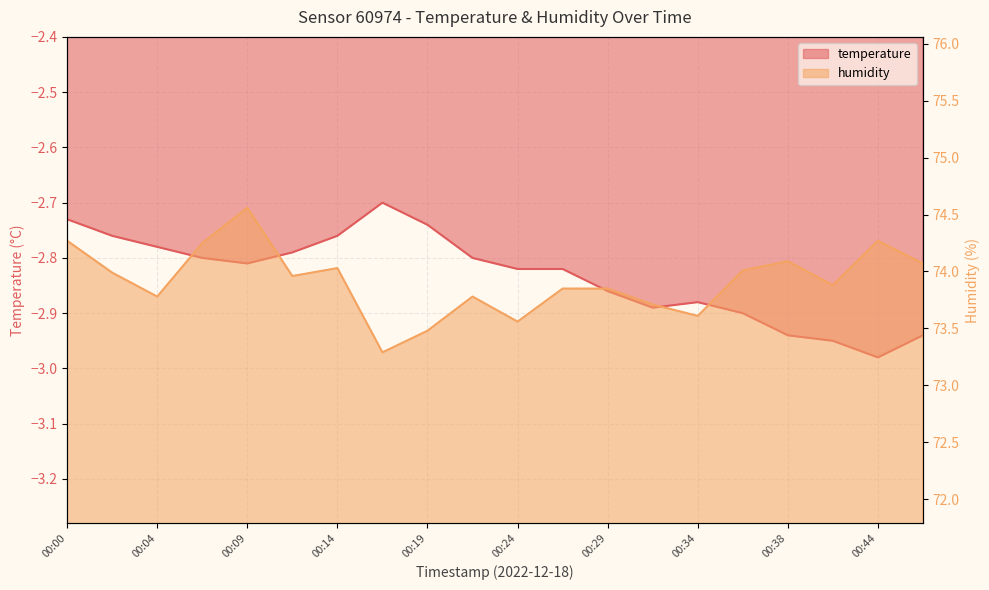

The temperature series shows -2.7 at 00:19. True or false?

True